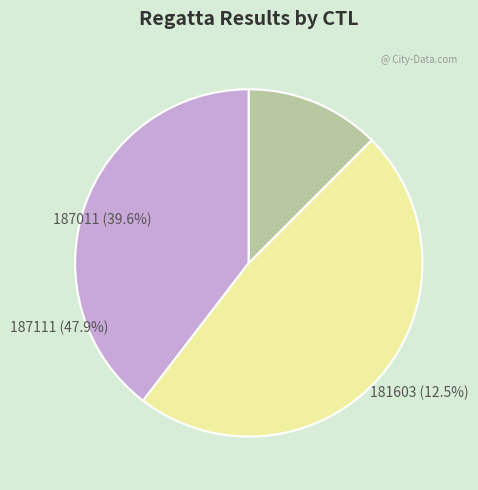

To the nearest percent, what is the average slice percentage?

33%